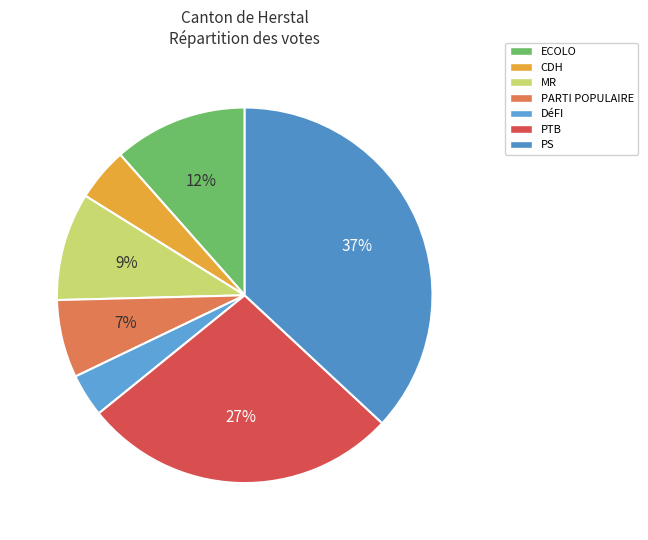

To the nearest percent, what is the average slice percentage?

14%